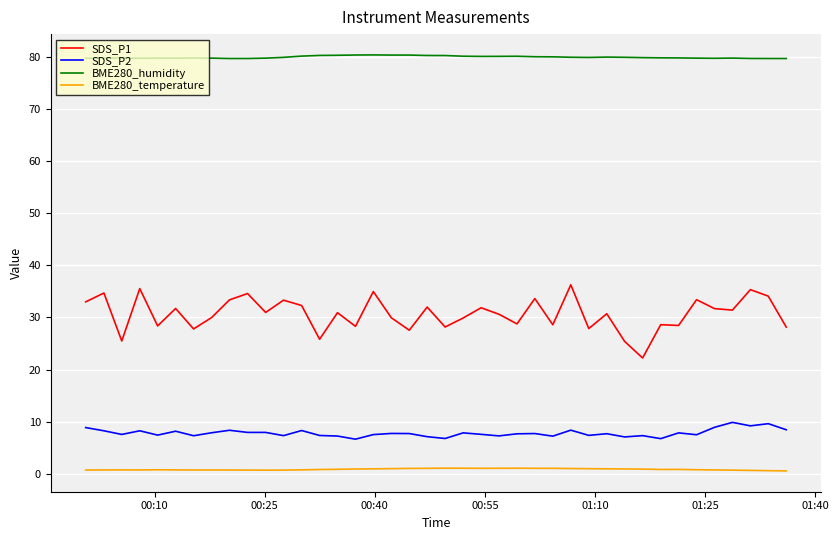

True or false: BME280_humidity and BME280_temperature intersect in this chart.

False